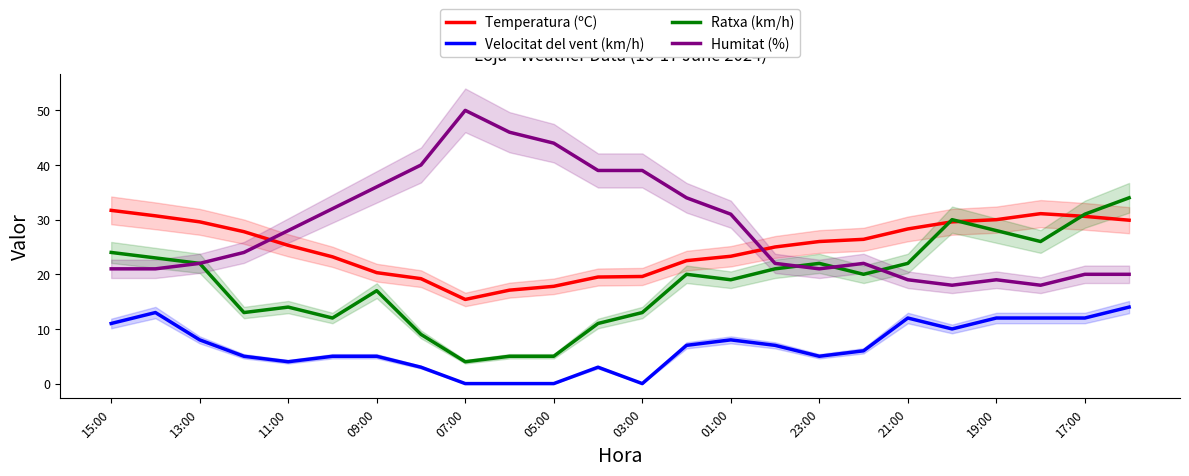

True or false: Temperatura (ºC) and Humitat (%) intersect in this chart.

True